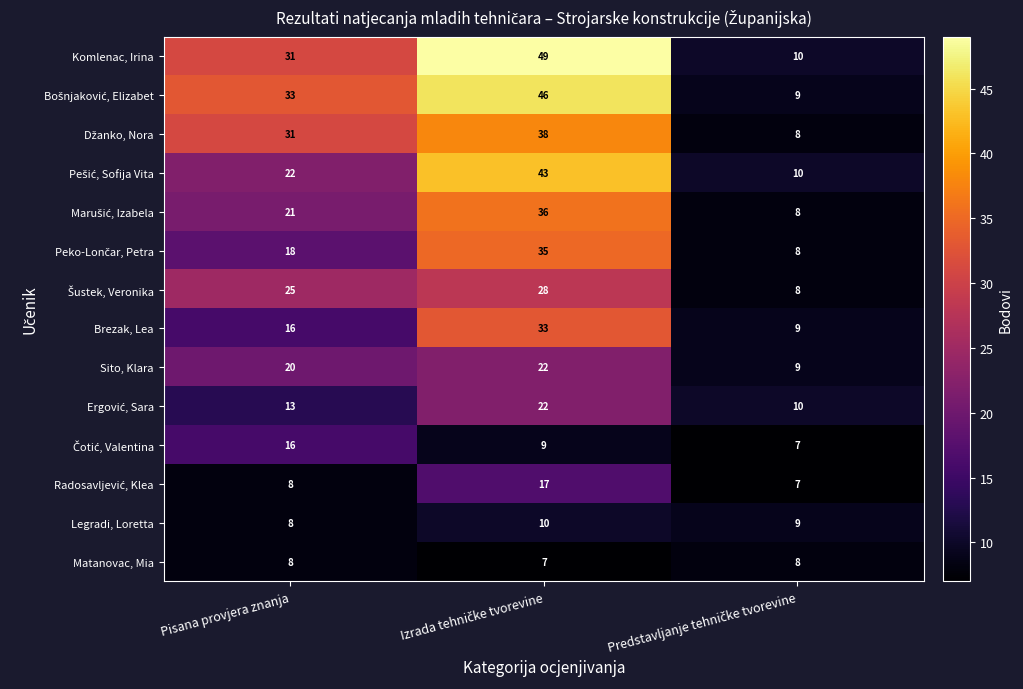

What is the difference between the maximum and second lowest values in the Komlenac, Irina series?

18